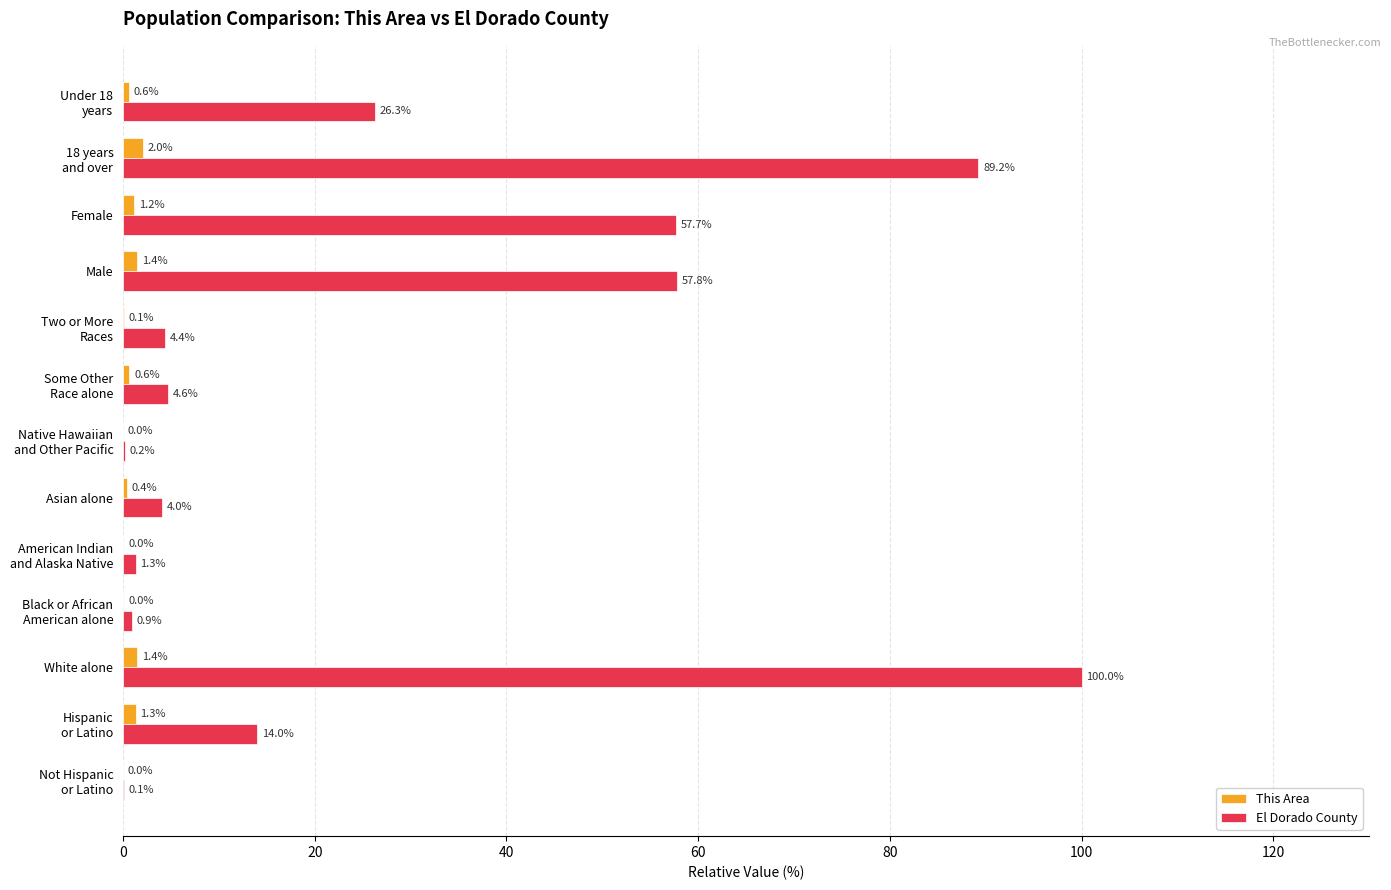

Between Asian alone and Female, which series saw the biggest shift?

El Dorado County